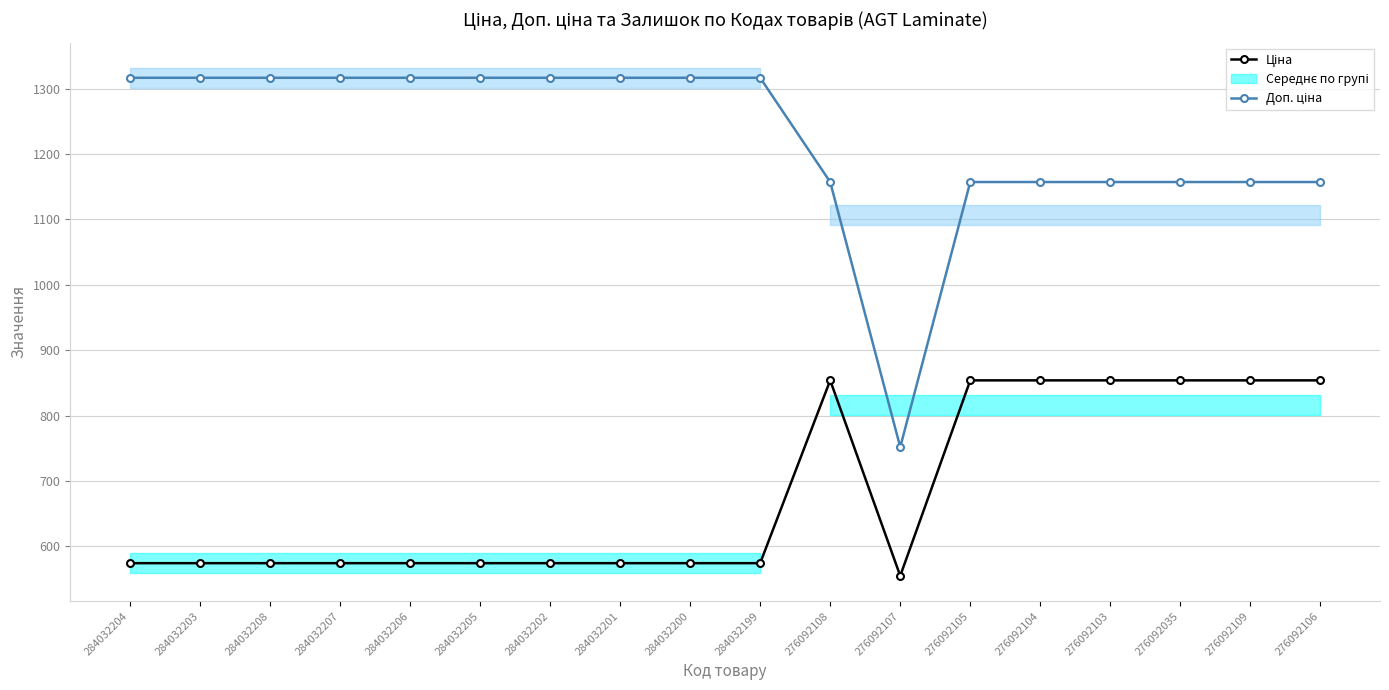

Between 284032203 and 276092103, which series saw the biggest shift?

Ціна